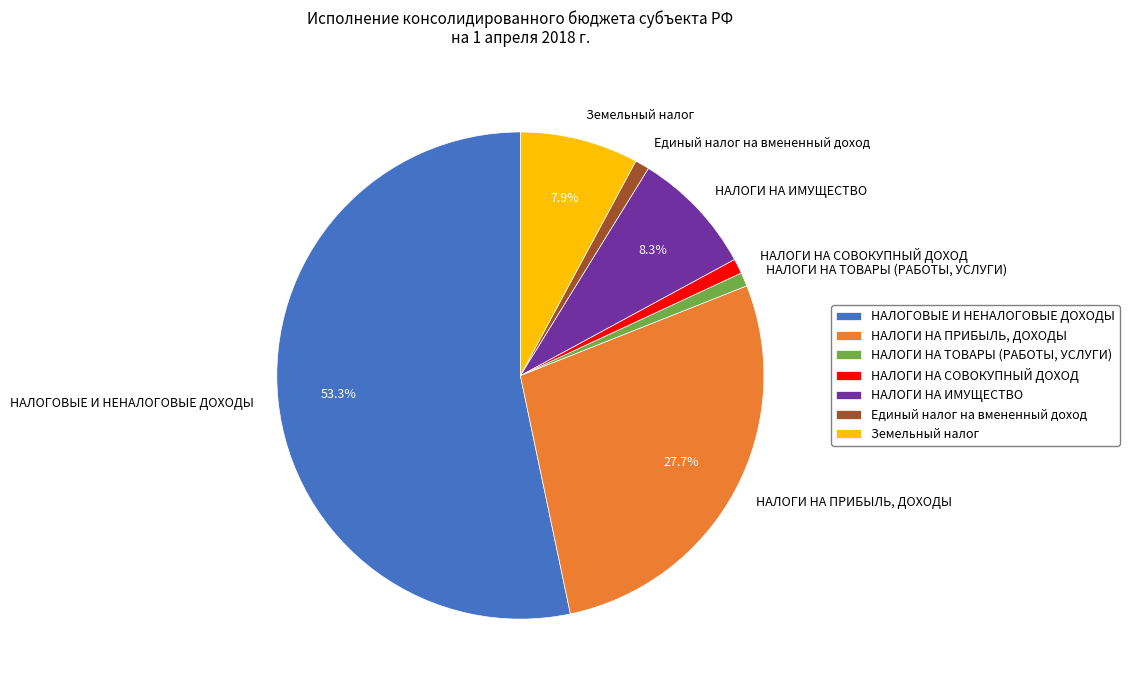

Which category has the biggest portion of the pie?

НАЛОГОВЫЕ И НЕНАЛОГОВЫЕ ДОХОДЫ